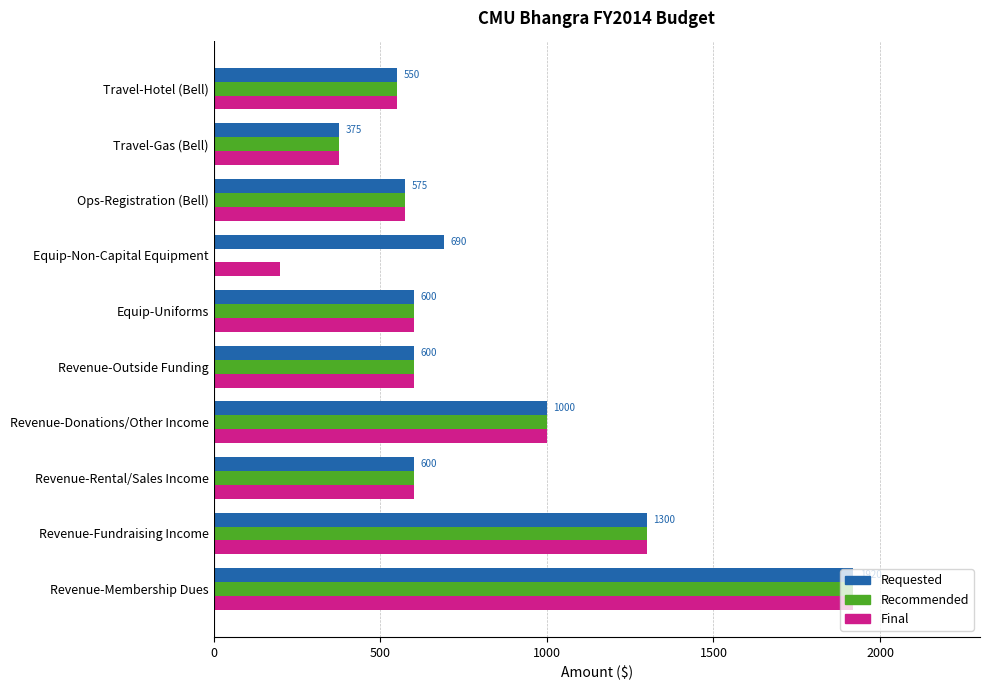

True or false: Final has a value of 1300 at Revenue-Fundraising Income.

True